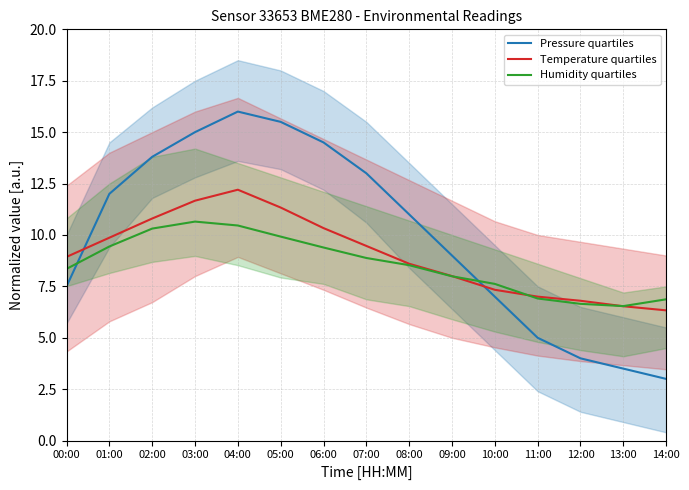

What is the spread (max minus min) of values at 13:00?

3.0